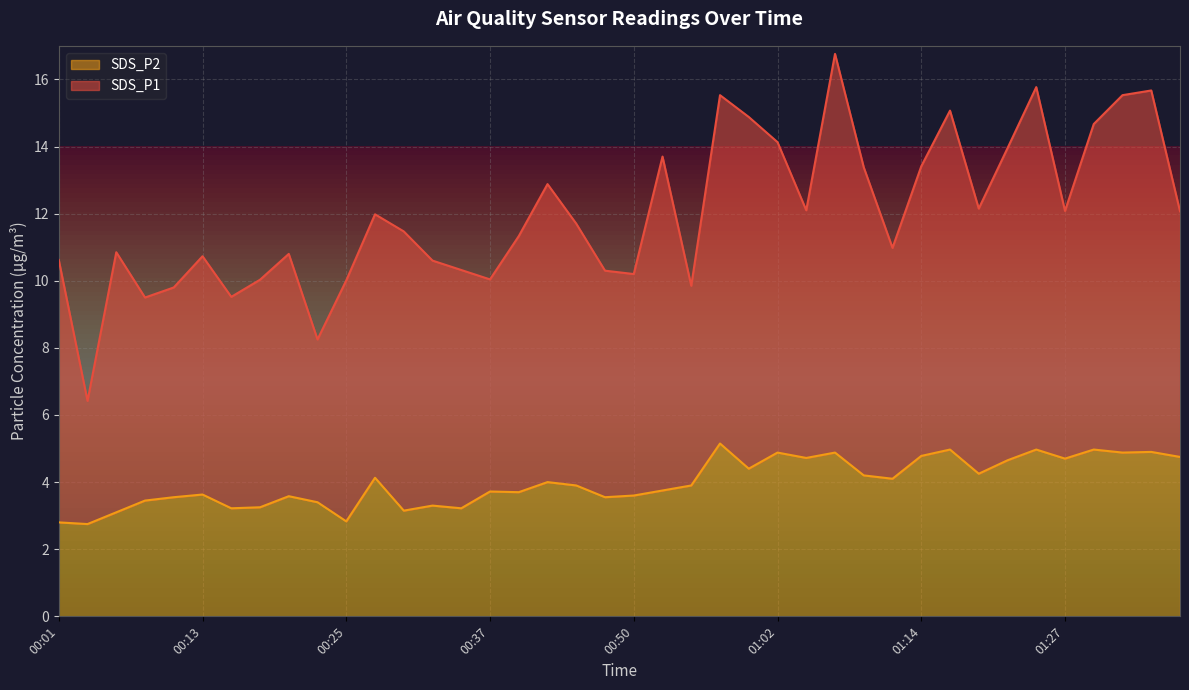

At which category does the data reach its first local valley?

00:03